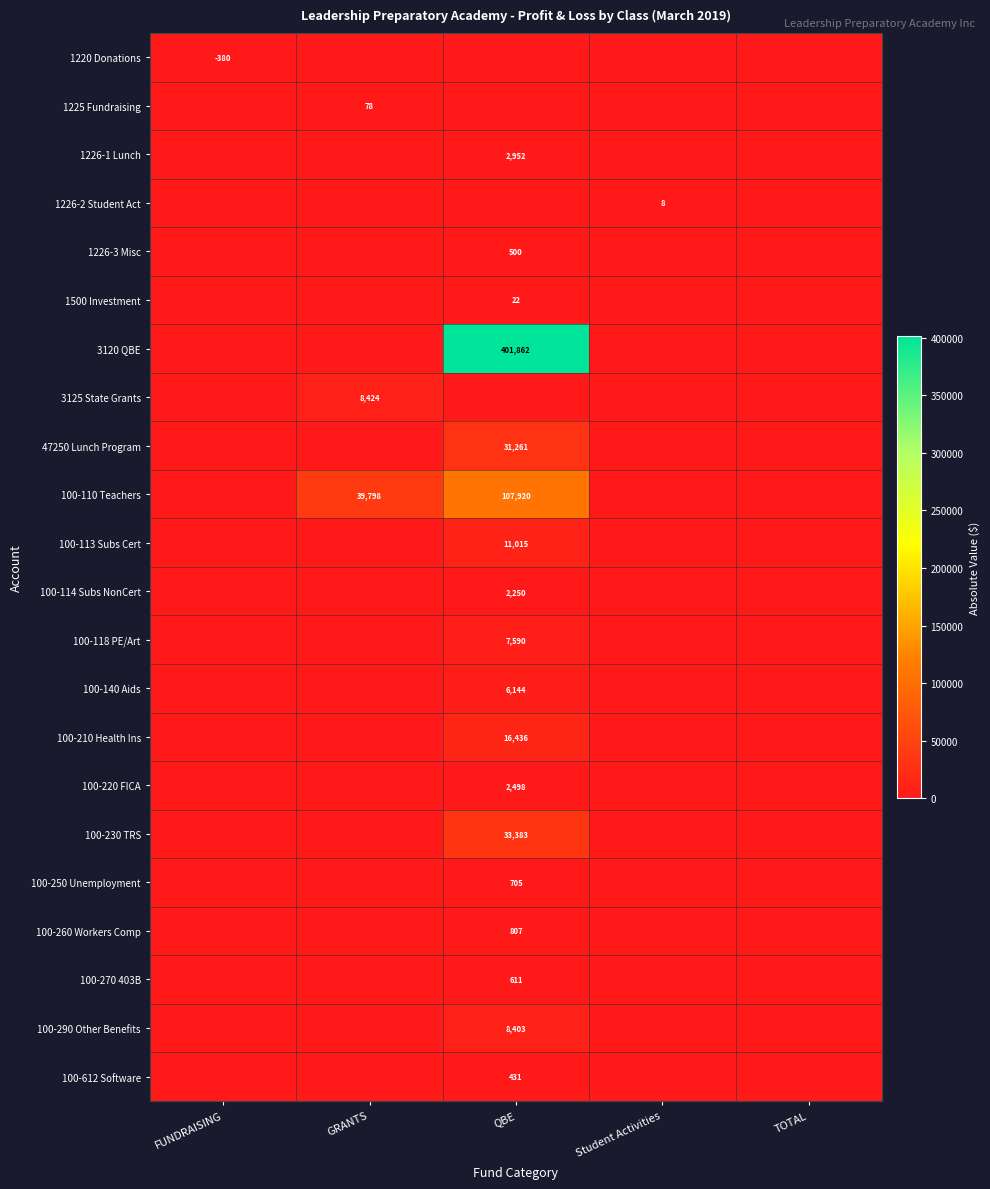

Which series has the largest range (max minus min)?

3120 QBE